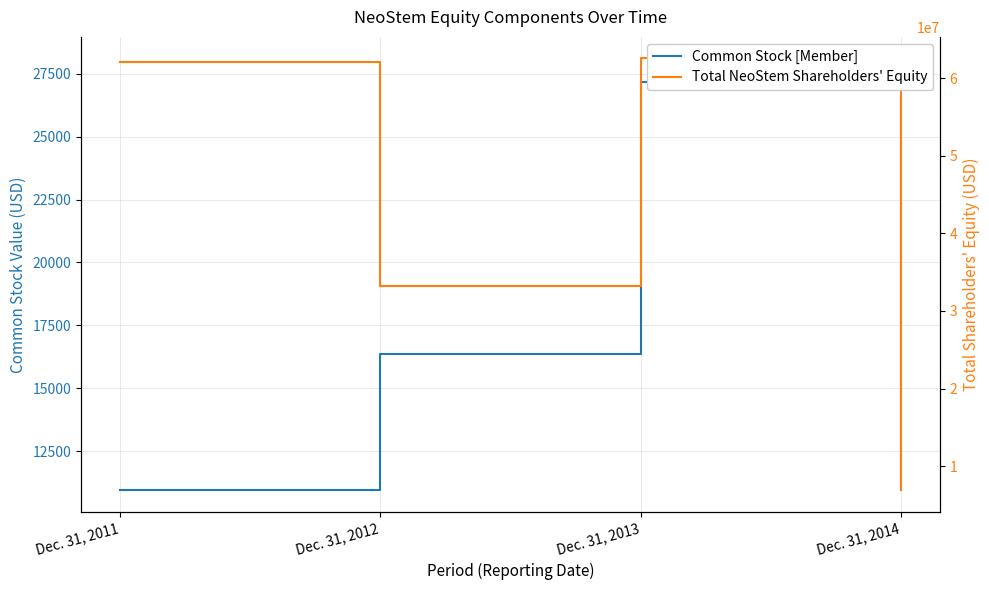

The value of Common Stock [Member] at Dec. 31, 2013 is 13247. True or false?

False